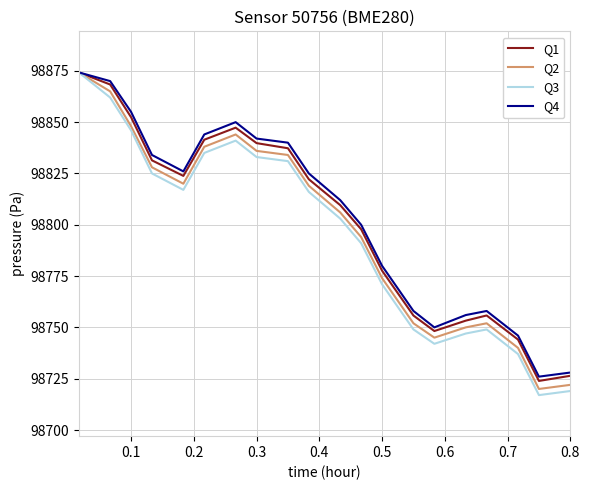

What is the smallest value displayed?

98717.0